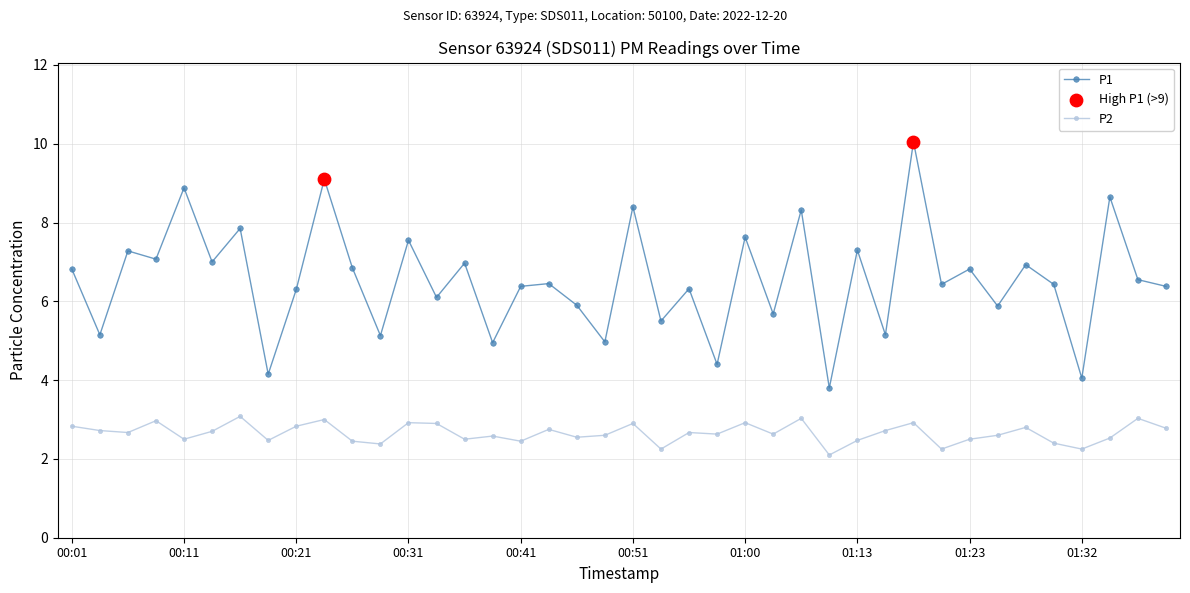

Which series has the largest range (max minus min)?

P1